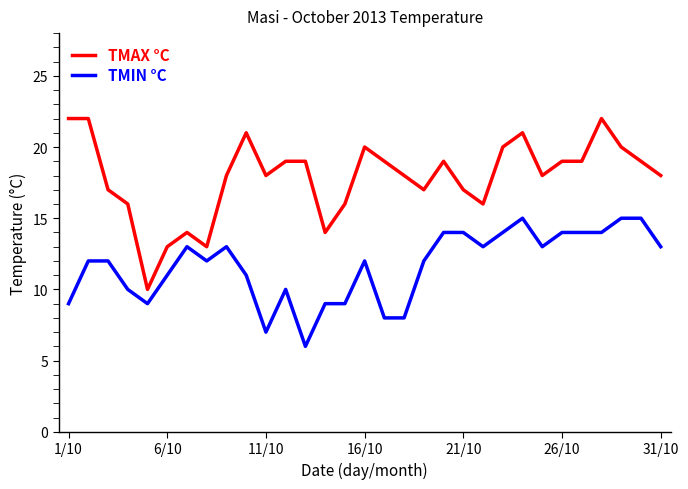

List the series in order of their peak value, lowest first.

TMIN °C, TMAX °C